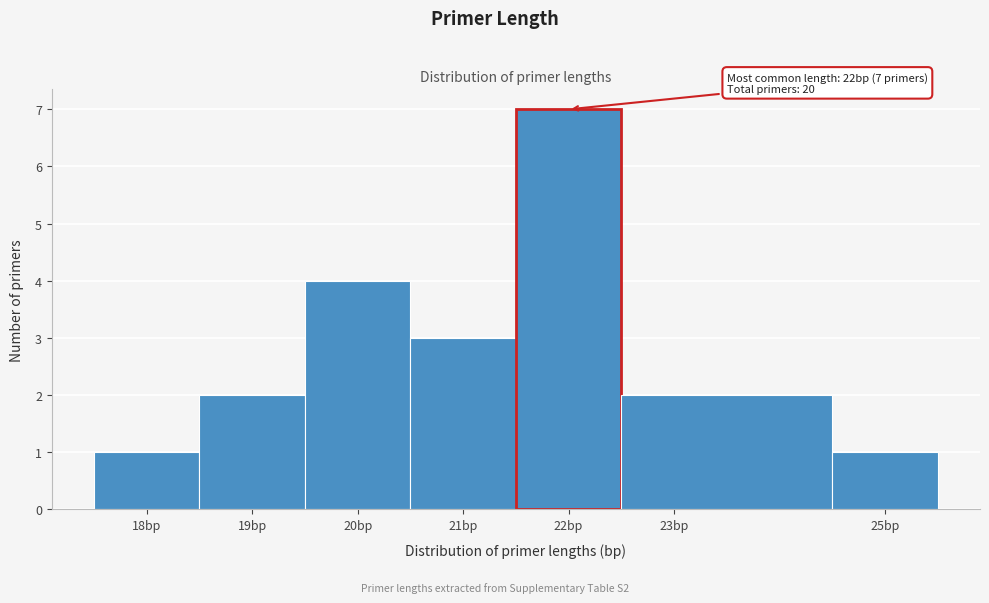

Over which range of the x-axis is the bar tallest?

21.5 to 22.5